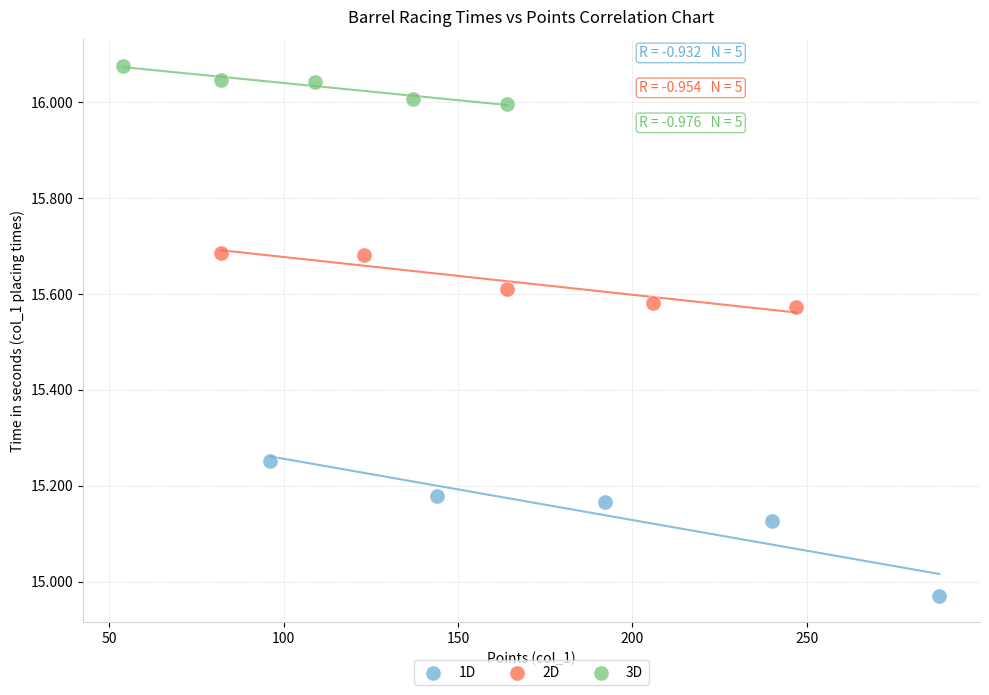

Which series reaches the minimum Y coordinate?

1D